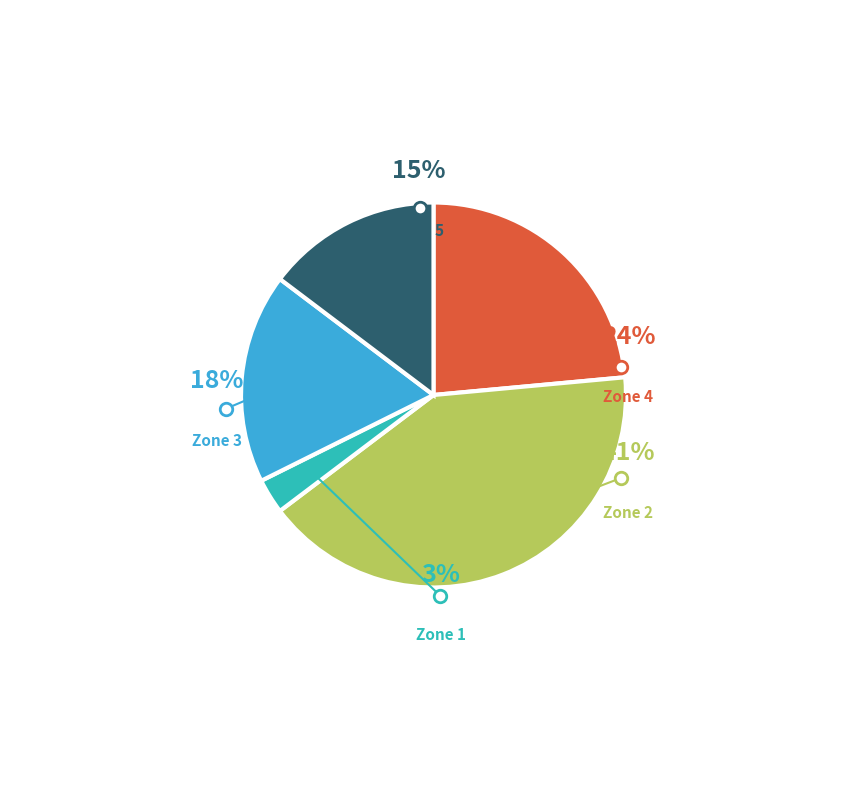

Does Ushers, Lobby Attendants, and Ticket Takers account for over 50% of the chart?

No